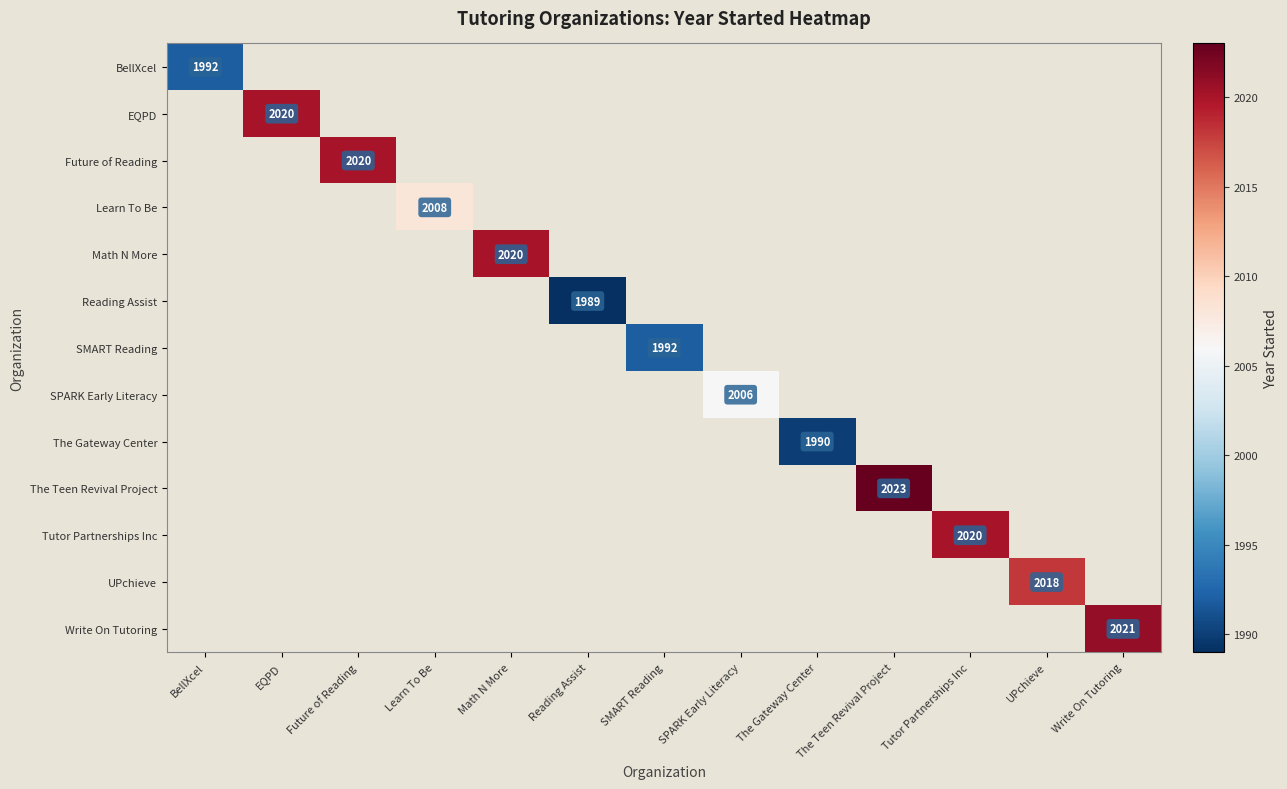

Between Reading Assist and The Gateway Center, which series saw the biggest shift?

The Gateway Center